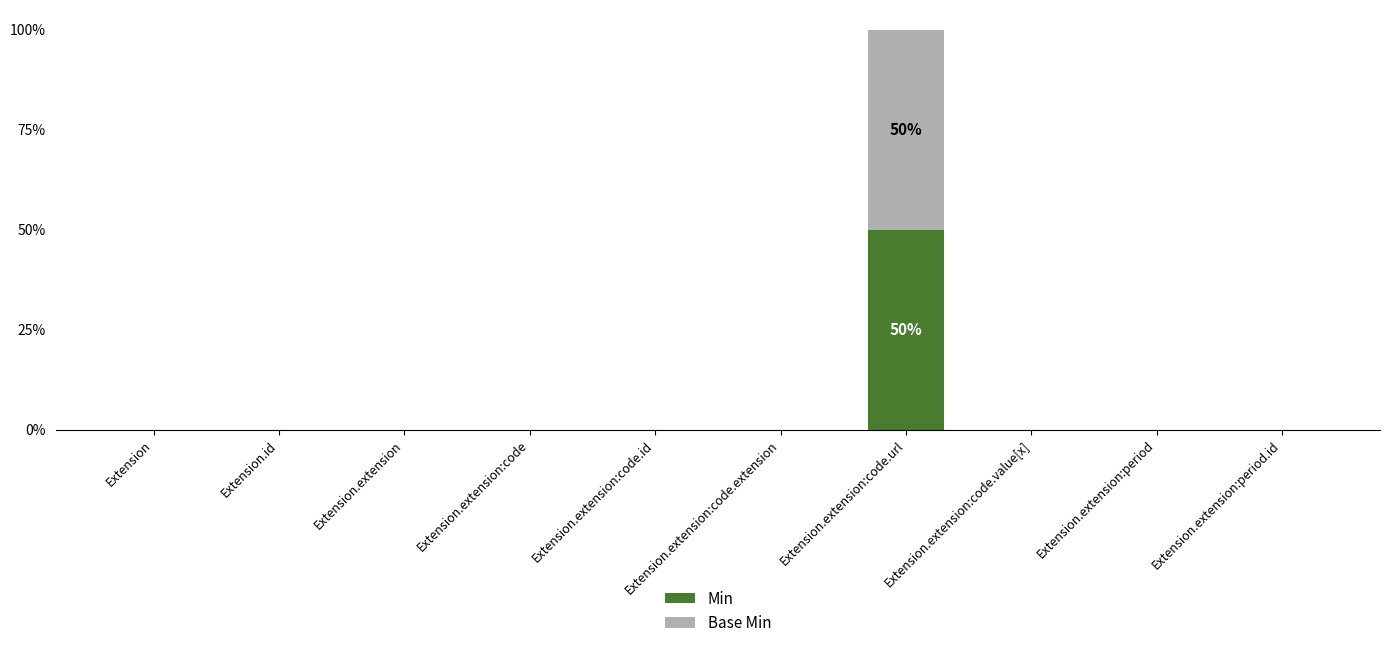

List the labels in order of Min value, largest first.

Extension.extension:code.url, Extension, Extension.id, Extension.extension, Extension.extension:code, Extension.extension:code.id, Extension.extension:code.extension, Extension.extension:code.value[x], Extension.extension:period, Extension.extension:period.id